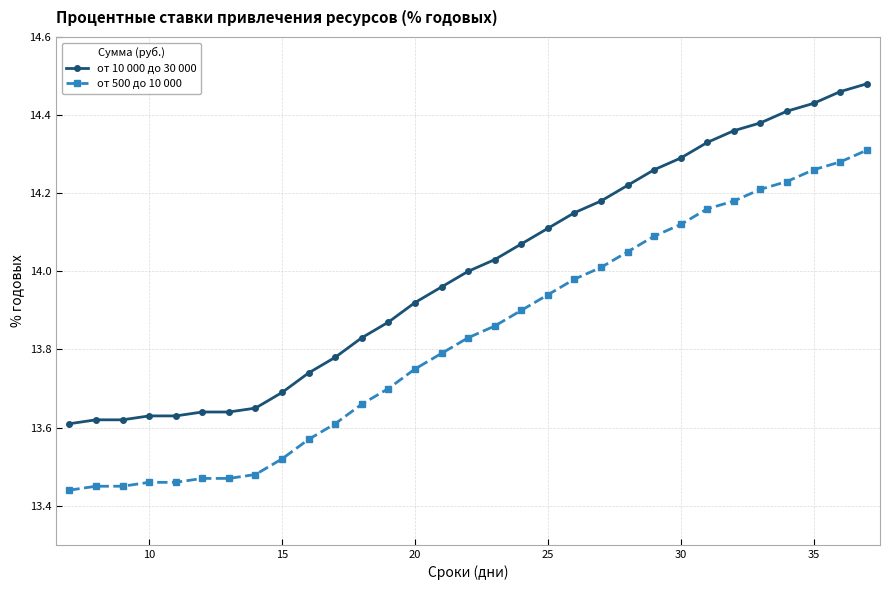

Which series has the largest total across all categories?

от 10 000 до 30 000